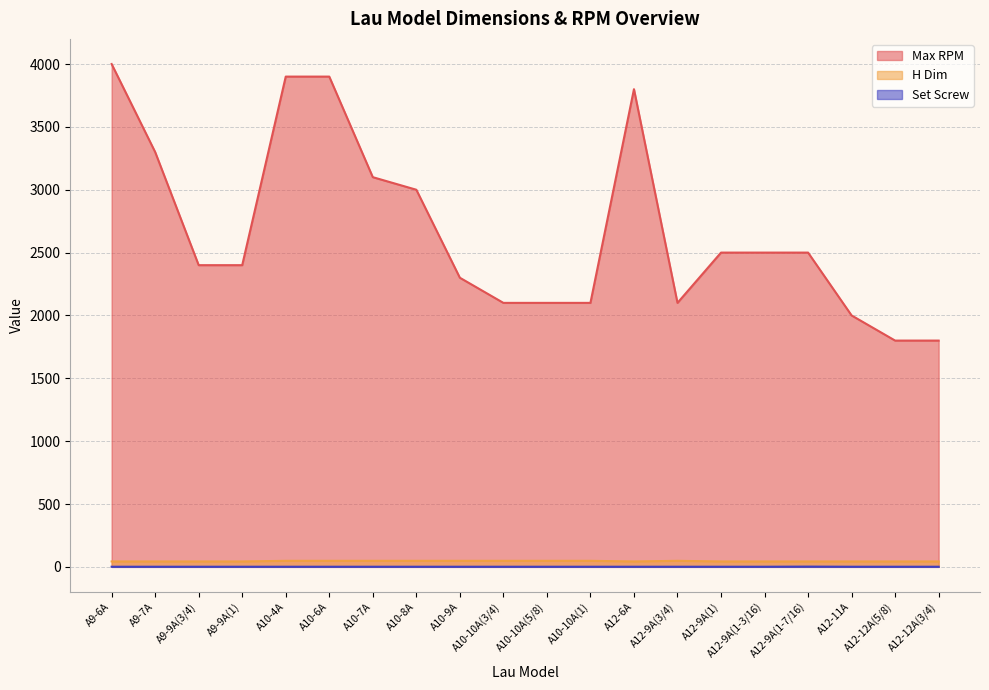

What are all the series names shown in the legend?

Max RPM, H Dim, Set Screw